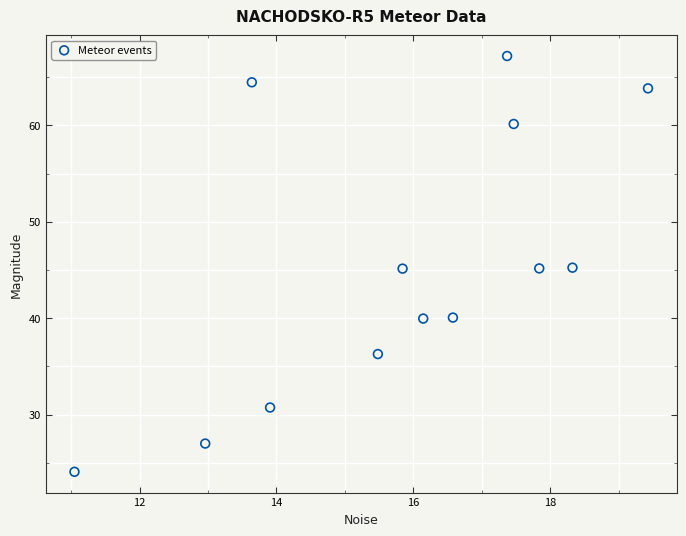

What is the range of X values (max minus min)?

8.4